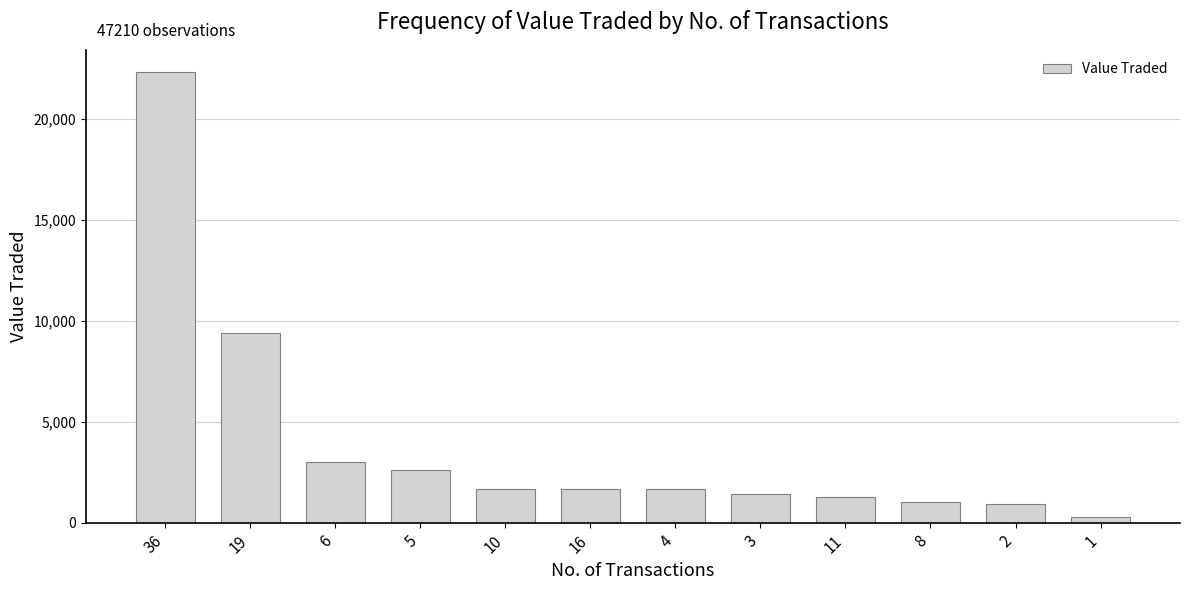

What is the value of the 9th bar from the left?

1289